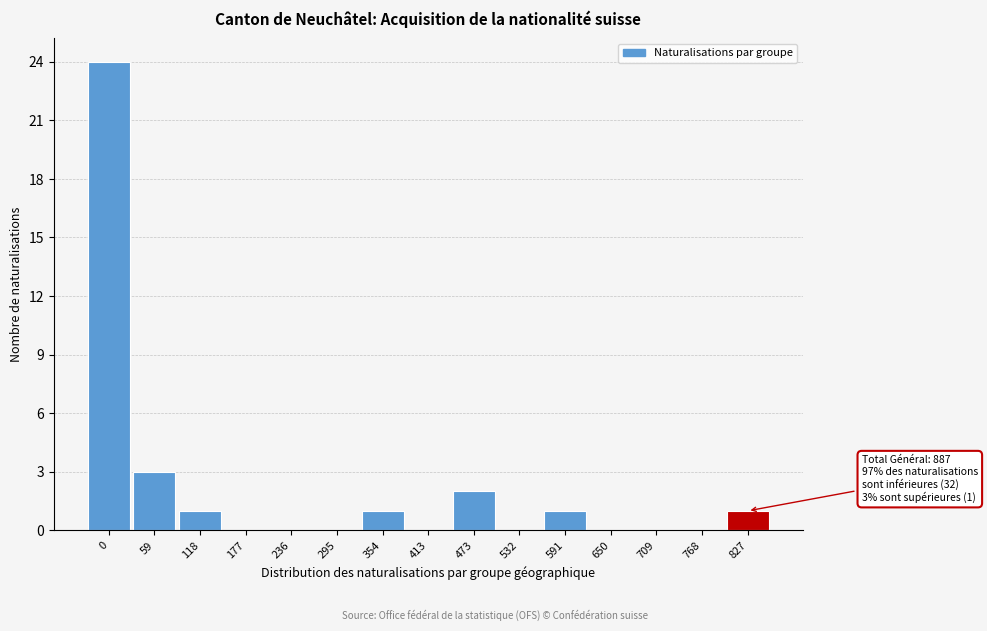

Reading right to left, transcribe all the data shown in this chart.

827=1	768=0	709=0	650=0	591=1	532=0	473=2	413=0	354=1	295=0	236=0	177=0	118=1	59=3	0=24